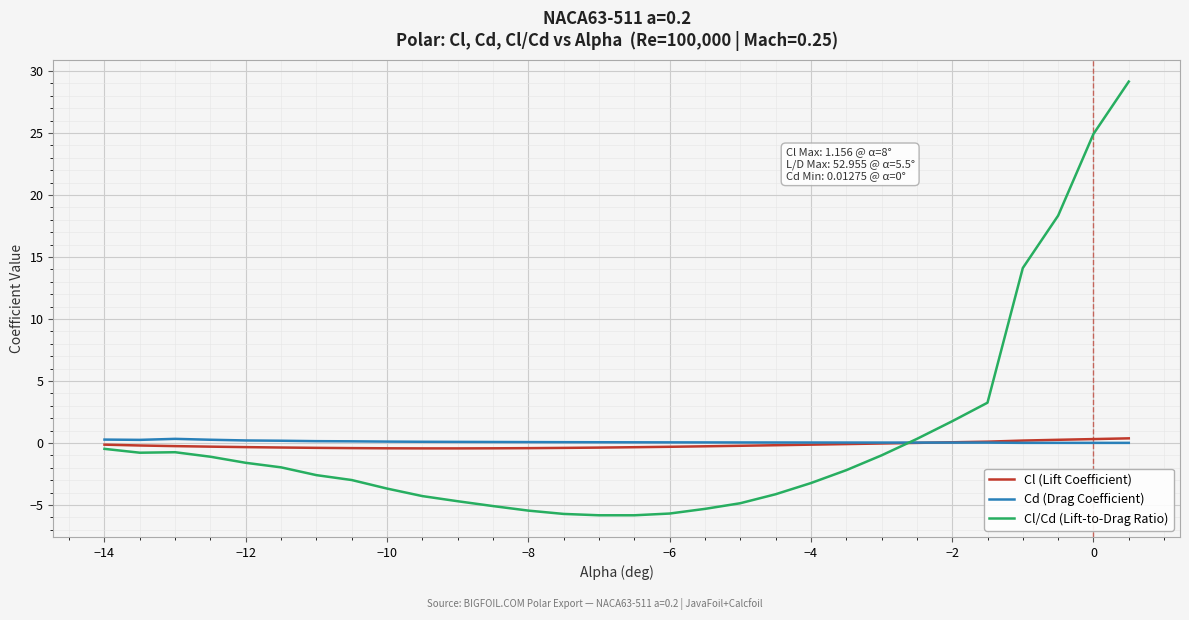

What is the greatest value displayed?

29.1